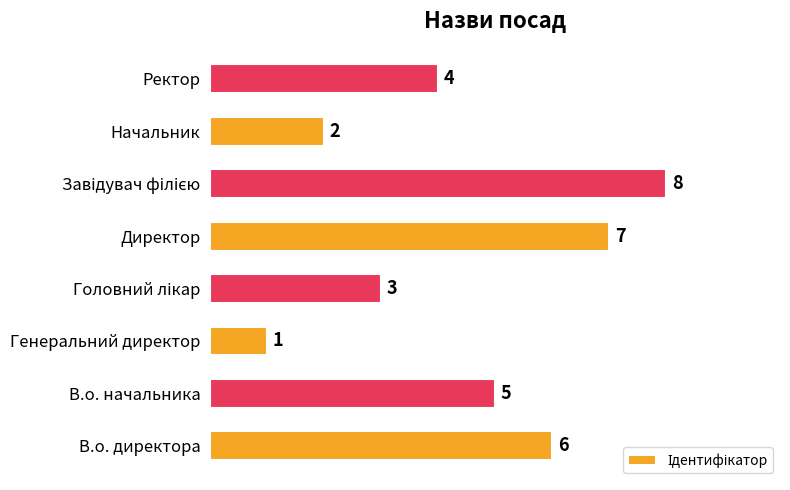

Between Ректор and Генеральний директор, which is larger?

Ректор